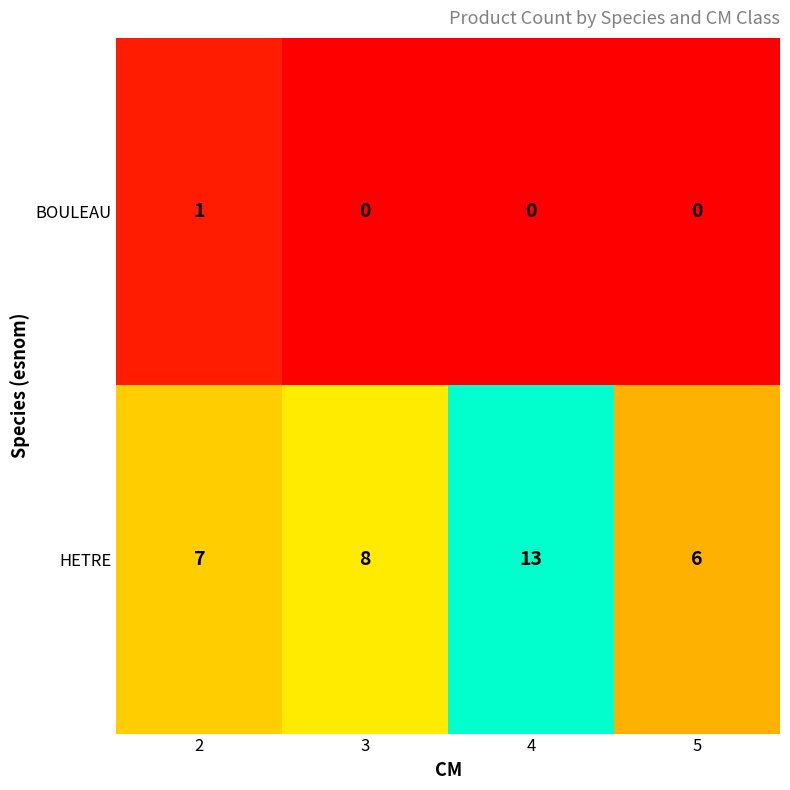

How many distinct data groups are displayed?

2